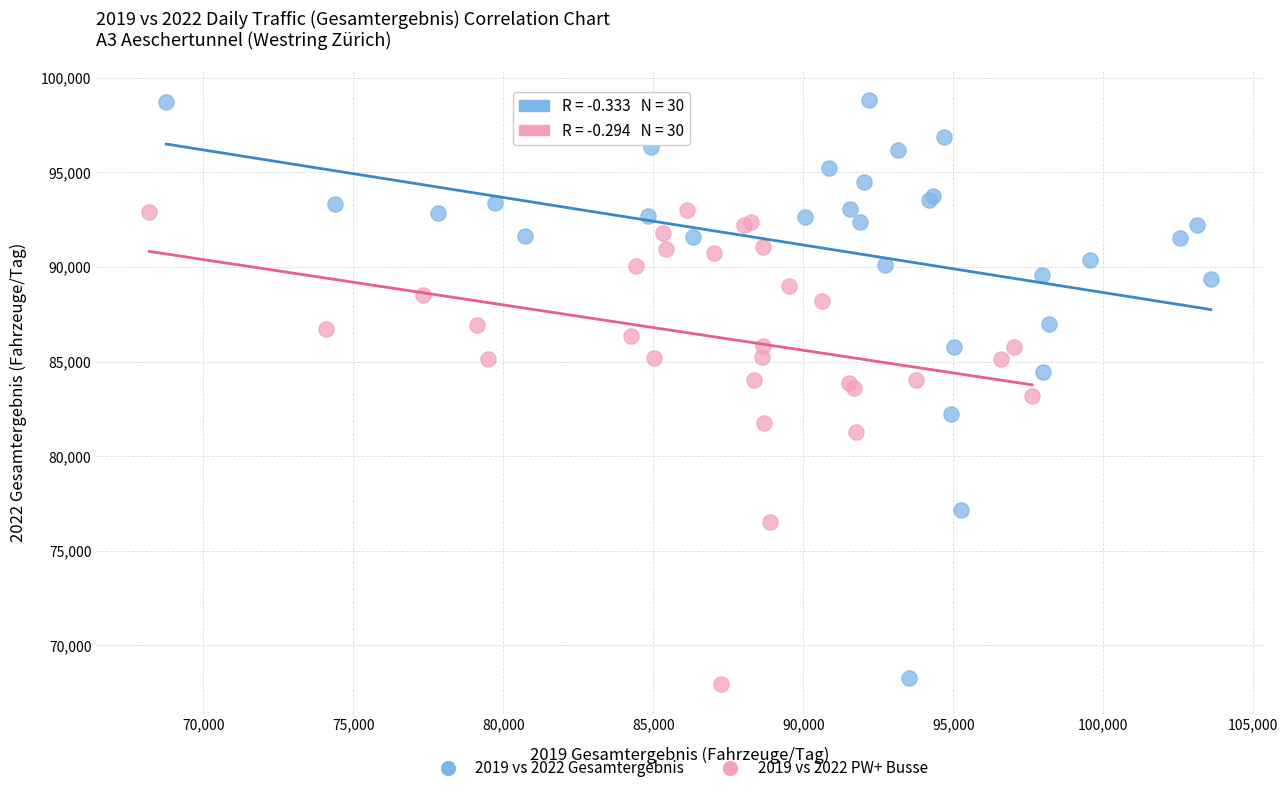

Which series has the largest Y range (max minus min)?

2019 vs 2022 Gesamtergebnis